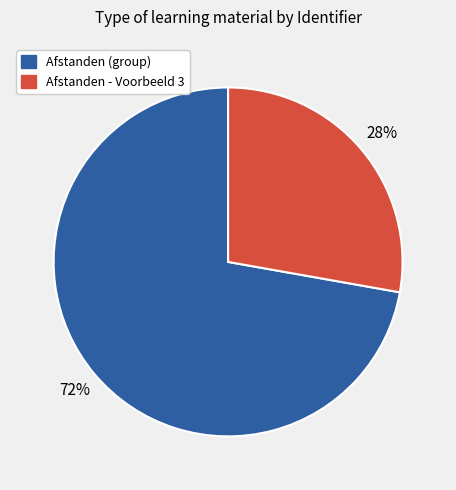

To the nearest percent, what is the difference between the largest and smallest slice percentages?

44%